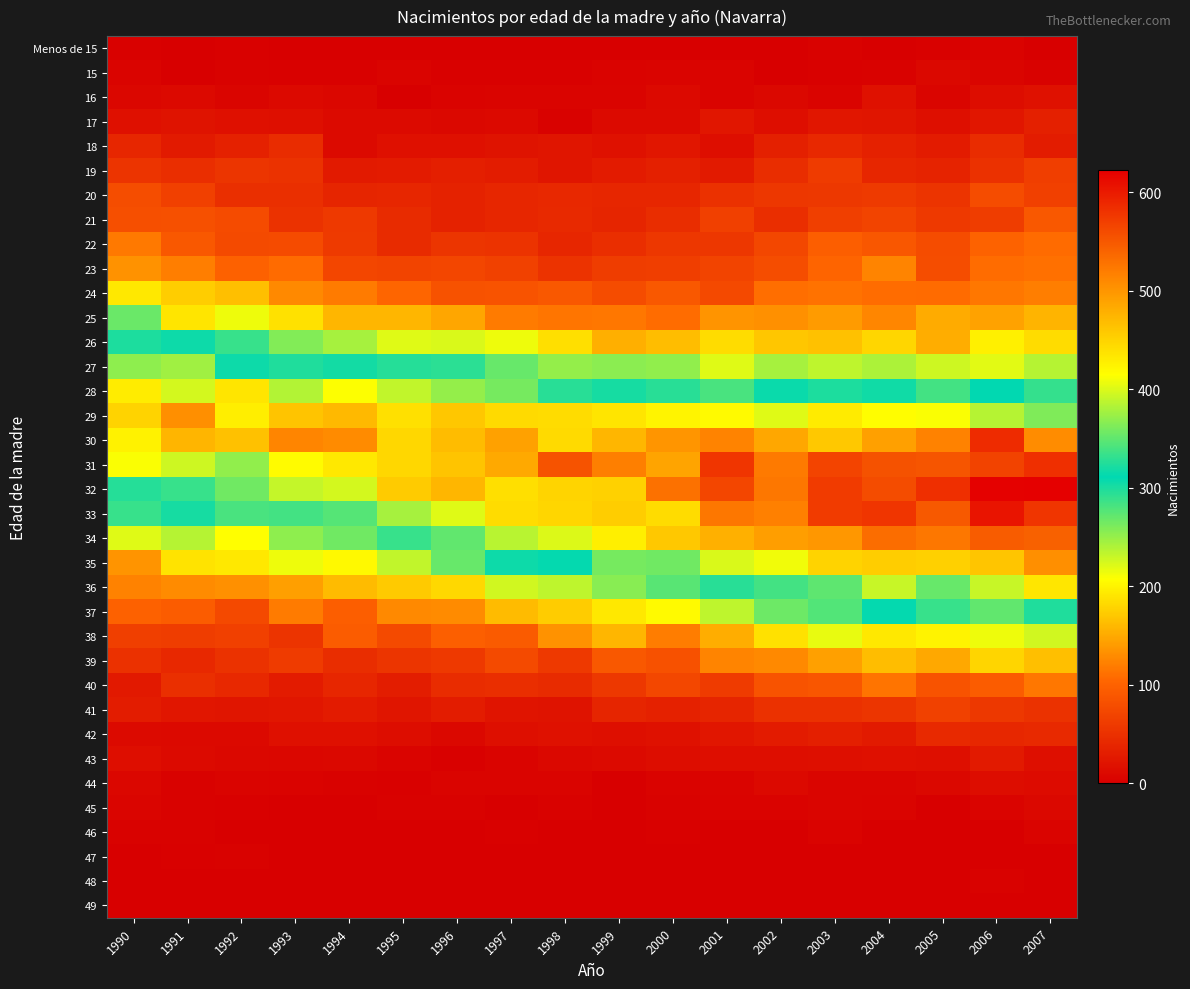

Reading right to left, transcribe all the data shown in this chart.

Menos de 15: 2007=1	2006=4	2005=2	2004=0	2003=3	2002=1	2001=0	2000=0	1999=0	1998=1	1997=0	1996=0	1995=0	1994=0	1993=1	1992=2	1991=1	1990=2
15: 2007=3	2006=7	2005=9	2004=3	2003=2	2002=0	2001=6	2000=5	1999=4	1998=2	1997=2	1996=2	1995=5	1994=2	1993=2	1992=3	1991=1	1990=5
16: 2007=19	2006=14	2005=7	2004=19	2003=6	2002=9	2001=6	2000=10	1999=6	1998=5	1997=6	1996=4	1995=1	1994=8	1993=10	1992=7	1991=10	1990=8
17: 2007=33	2006=24	2005=16	2004=23	2003=24	2002=15	2001=24	2000=12	1999=11	1998=3	1997=10	1996=9	1995=12	1994=12	1993=17	1992=18	1991=20	1990=18
18: 2007=30	2006=46	2005=28	2004=35	2003=42	2002=33	2001=15	2000=24	1999=19	1998=22	1997=20	1996=18	1995=18	1994=11	1993=45	1992=35	1991=27	1990=39
19: 2007=64	2006=50	2005=37	2004=40	2003=61	2002=47	2001=27	2000=33	1999=29	1998=22	1997=30	1996=32	1995=29	1994=27	1993=52	1992=55	1991=48	1990=54
20: 2007=66	2006=78	2005=54	2004=60	2003=58	2002=57	2001=51	2000=39	1999=39	1998=42	1997=39	1996=36	1995=40	1994=38	1993=49	1992=49	1991=66	1990=79
21: 2007=91	2006=63	2005=59	2004=70	2003=65	2002=48	2001=66	2000=47	1999=38	1998=43	1997=39	1996=36	1995=44	1994=59	1993=52	1992=77	1991=82	1990=81
22: 2007=108	2006=100	2005=78	2004=89	2003=97	2002=73	2001=56	2000=56	1999=48	1998=39	1997=53	1996=55	1995=44	1994=60	1993=77	1992=76	1991=91	1990=117
23: 2007=111	2006=109	2005=79	2004=125	2003=103	2002=80	2001=70	2000=64	1999=63	1998=53	1997=68	1996=72	1995=70	1994=72	1993=107	1992=99	1991=121	1990=134
24: 2007=121	2006=116	2005=108	2004=109	2003=112	2002=110	2001=75	2000=90	1999=78	1998=90	1997=86	1996=84	1995=104	1994=118	1993=128	1992=165	1991=174	1990=192
25: 2007=157	2006=145	2005=151	2004=126	2003=140	2002=133	2001=136	2000=109	1999=116	1998=115	1997=118	1996=147	1995=159	1994=159	1993=188	1992=214	1991=190	1990=268
26: 2007=184	2006=197	2005=153	2004=181	2003=166	2002=170	2001=184	2000=163	1999=154	1998=187	1997=215	1996=223	1995=220	1994=243	1993=258	1992=289	1991=317	1990=323
27: 2007=237	2006=219	2005=228	2004=241	2003=234	2002=243	2001=220	2000=252	1999=254	1998=251	1997=269	1996=293	1995=296	1994=303	1993=324	1992=305	1991=376	1990=369
28: 2007=290	2006=311	2005=338	2004=304	2003=323	2002=315	2001=341	2000=327	1999=320	1998=327	1997=359	1996=371	1995=389	1994=414	1993=383	1992=435	1991=397	1990=429
29: 2007=363	2006=384	2005=413	2004=416	2003=431	2002=402	2001=419	2000=423	1999=435	1998=443	1997=444	1996=460	1995=439	1994=471	1993=462	1992=428	1991=505	1990=450
30: 2007=507	2006=586	2005=516	2004=491	2003=459	2002=485	2001=515	2000=500	1999=473	1998=444	1997=490	1996=468	1995=447	1994=509	1993=513	1992=465	1991=474	1990=425
31: 2007=582	2006=567	2005=552	2004=554	2003=566	2002=522	2001=578	2000=488	1999=518	1998=553	1997=484	1996=462	1995=446	1994=433	1993=417	1992=370	1991=394	1990=412
32: 2007=622	2006=620	2005=582	2004=559	2003=573	2002=524	2001=564	2000=529	1999=451	1998=449	1997=440	1996=473	1995=456	1994=397	1993=391	1992=356	1991=333	1990=326
33: 2007=578	2006=604	2005=549	2004=578	2003=573	2002=517	2001=524	2000=443	1999=455	1998=448	1997=443	1996=402	1995=378	1994=346	1993=284	1992=281	1991=302	1990=289
34: 2007=543	2006=546	2005=524	2004=533	2003=499	2002=493	2001=478	2000=458	1999=427	1998=400	1997=386	1996=351	1995=288	1994=266	1993=253	1992=207	1991=237	1990=220
35: 2007=505	2006=461	2005=452	2004=455	2003=450	2002=409	2001=399	2000=356	1999=359	1998=313	1997=305	1996=269	1995=233	1994=203	1993=214	1992=193	1991=189	1990=135
36: 2007=434	2006=392	2005=353	2004=392	2003=349	2002=338	2001=295	2000=275	1999=256	1998=234	1997=227	1996=182	1995=172	1994=162	1993=143	1992=133	1991=129	1990=123
37: 2007=298	2006=271	2005=288	2004=309	2003=277	2002=267	2001=234	2000=205	1999=193	1998=173	1997=162	1996=129	1995=128	1994=97	1993=118	1992=75	1991=94	1990=99
38: 2007=227	2006=214	2005=200	2004=192	2003=217	2002=188	2001=153	2000=120	1999=159	1998=134	1997=93	1996=98	1995=76	1994=94	1993=54	1992=66	1991=62	1990=65
39: 2007=165	2006=179	2005=149	2004=163	2003=144	2002=128	2001=124	2000=83	1999=91	1998=59	1997=76	1996=59	1995=55	1994=47	1993=61	1992=52	1991=42	1990=51
40: 2007=116	2006=94	2005=86	2004=113	2003=88	2002=86	2001=61	2000=74	1999=58	1998=44	1997=48	1996=45	1995=31	1994=39	1993=28	1992=42	1991=49	1990=26
41: 2007=52	2006=58	2005=67	2004=55	2003=51	2002=51	2001=38	2000=35	1999=38	1998=20	1997=21	1996=30	1995=23	1994=28	1993=24	1992=22	1991=24	1990=30
42: 2007=43	2006=41	2005=43	2004=27	2003=32	2002=28	2001=24	2000=19	1999=16	1998=19	1997=17	1996=9	1995=14	1994=18	1993=18	1992=10	1991=10	1990=12
43: 2007=17	2006=27	2005=17	2004=18	2003=17	2002=15	2001=15	2000=14	1999=12	1998=9	1997=6	1996=2	1995=5	1994=9	1993=8	1992=9	1991=11	1990=15
44: 2007=13	2006=14	2005=9	2004=7	2003=7	2002=10	2001=6	2000=4	1999=1	1998=5	1997=5	1996=6	1995=2	1994=3	1993=4	1992=6	1991=3	1990=8
45: 2007=9	2006=5	2005=0	2004=5	2003=7	2002=4	2001=4	2000=3	1999=0	1998=3	1997=0	1996=3	1995=3	1994=1	1993=1	1992=2	1991=3	1990=7
46: 2007=5	2006=1	2005=0	2004=1	2003=4	2002=0	2001=1	2000=2	1999=0	1998=0	1997=2	1996=0	1995=0	1994=1	1993=1	1992=0	1991=3	1990=3
47: 2007=1	2006=1	2005=1	2004=0	2003=0	2002=1	2001=1	2000=0	1999=0	1998=0	1997=1	1996=0	1995=0	1994=0	1993=0	1992=3	1991=2	1990=0
48: 2007=0	2006=3	2005=0	2004=0	2003=0	2002=0	2001=0	2000=0	1999=1	1998=0	1997=1	1996=0	1995=0	1994=0	1993=1	1992=0	1991=1	1990=1
49: 2007=0	2006=0	2005=1	2004=0	2003=0	2002=0	2001=0	2000=0	1999=0	1998=0	1997=0	1996=0	1995=0	1994=0	1993=0	1992=0	1991=1	1990=0